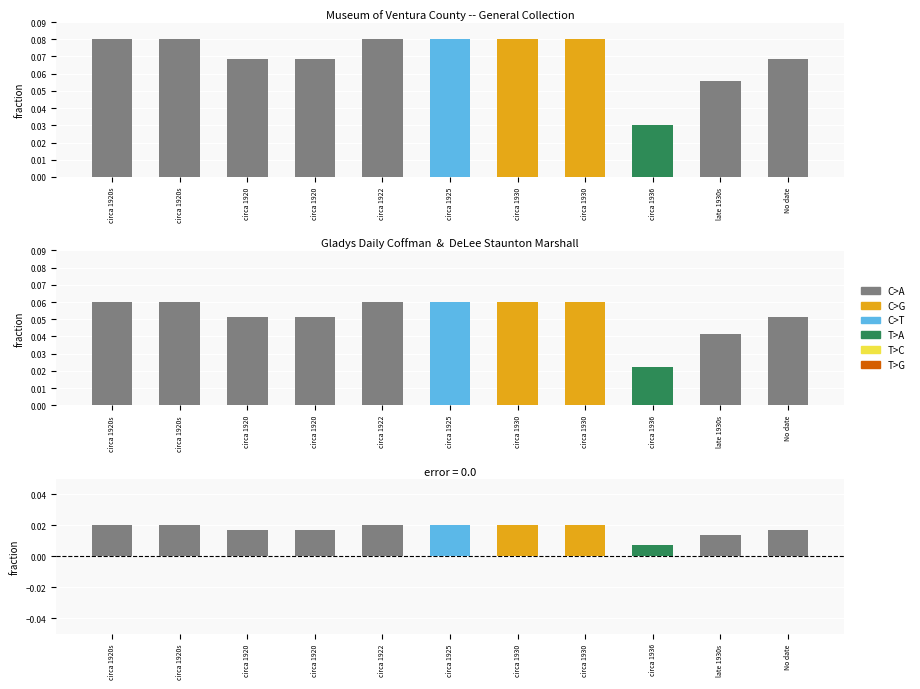

Between circa 1930 and circa 1920, which is larger?

circa 1930